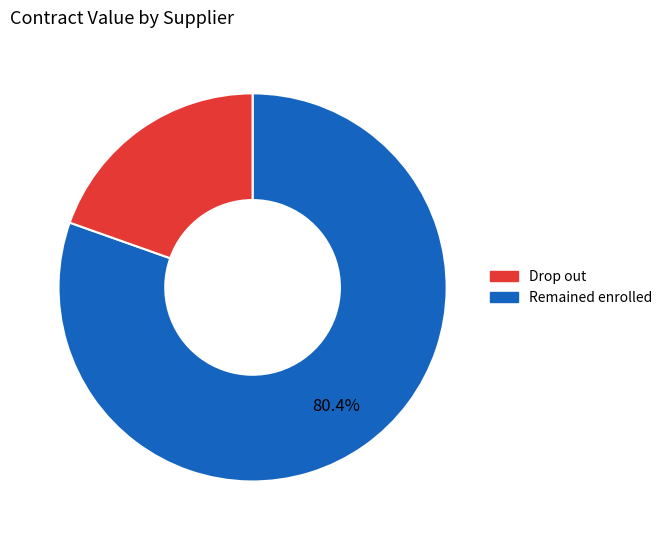

Is there any slice that represents more than half of the pie?

Yes